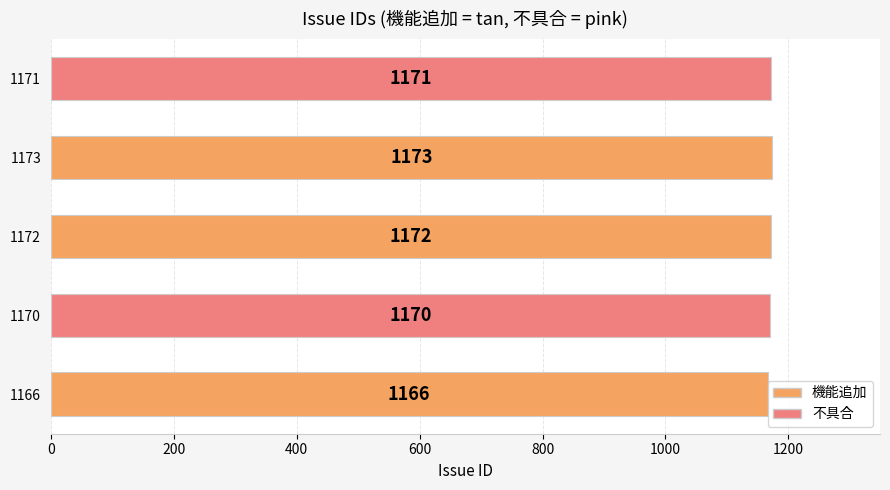

Reading top to bottom, what are all the values shown in this chart?

1171=1171	1173=1173	1172=1172	1170=1170	1166=1166